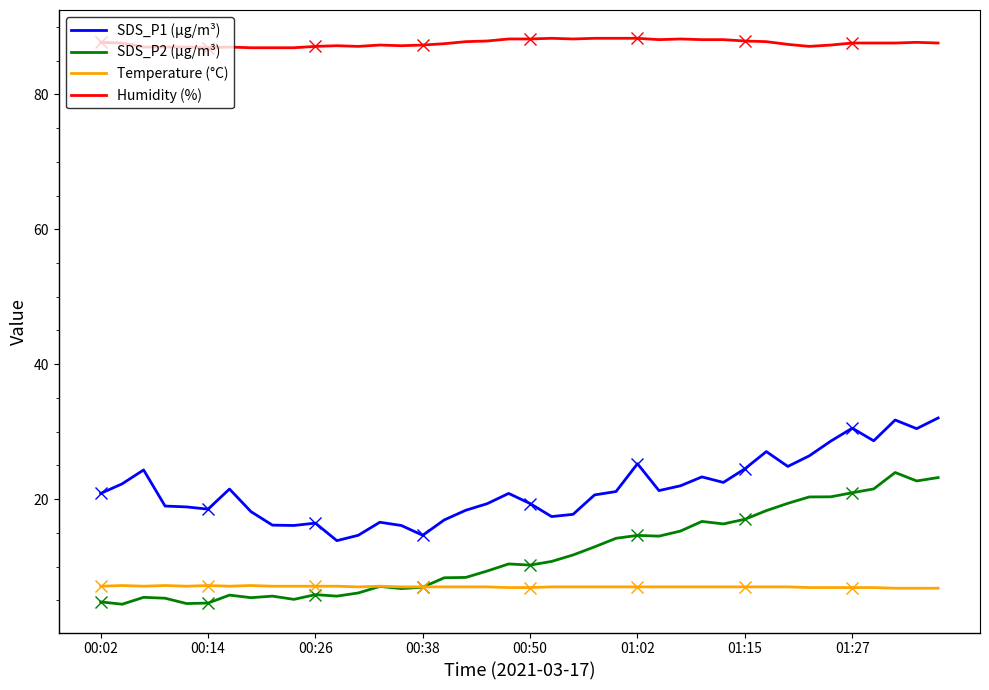

Which series has the largest total across all categories?

Humidity (%)